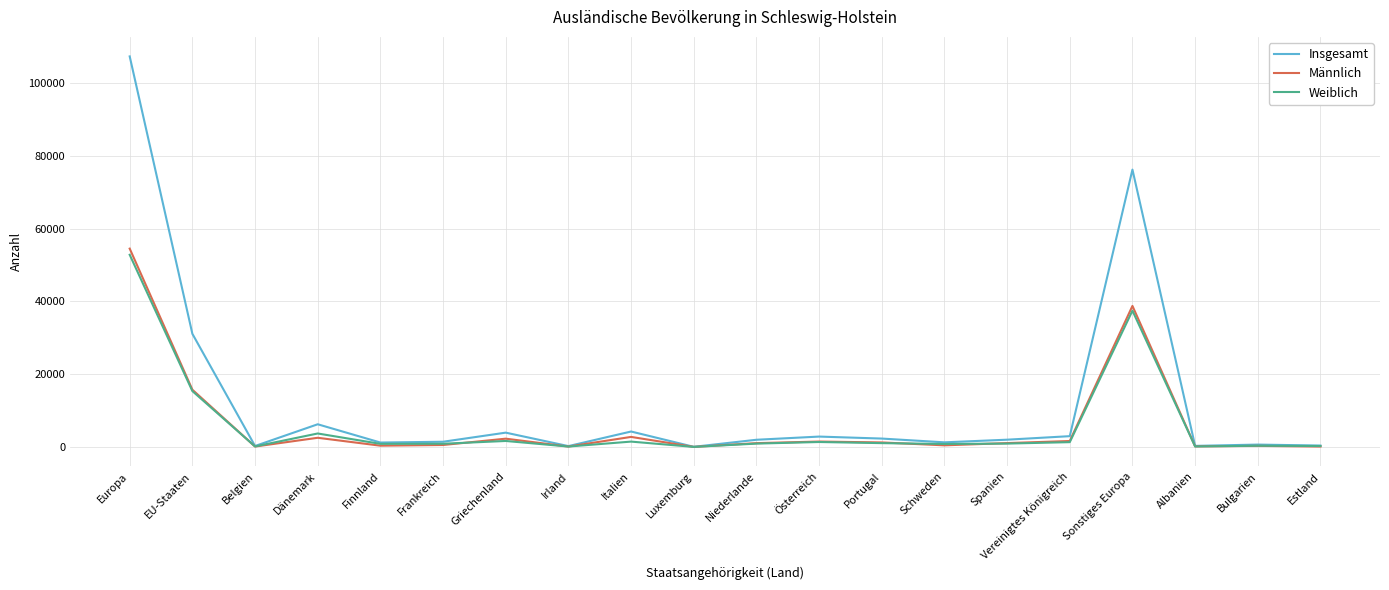

Which series has the largest total across all categories?

Insgesamt